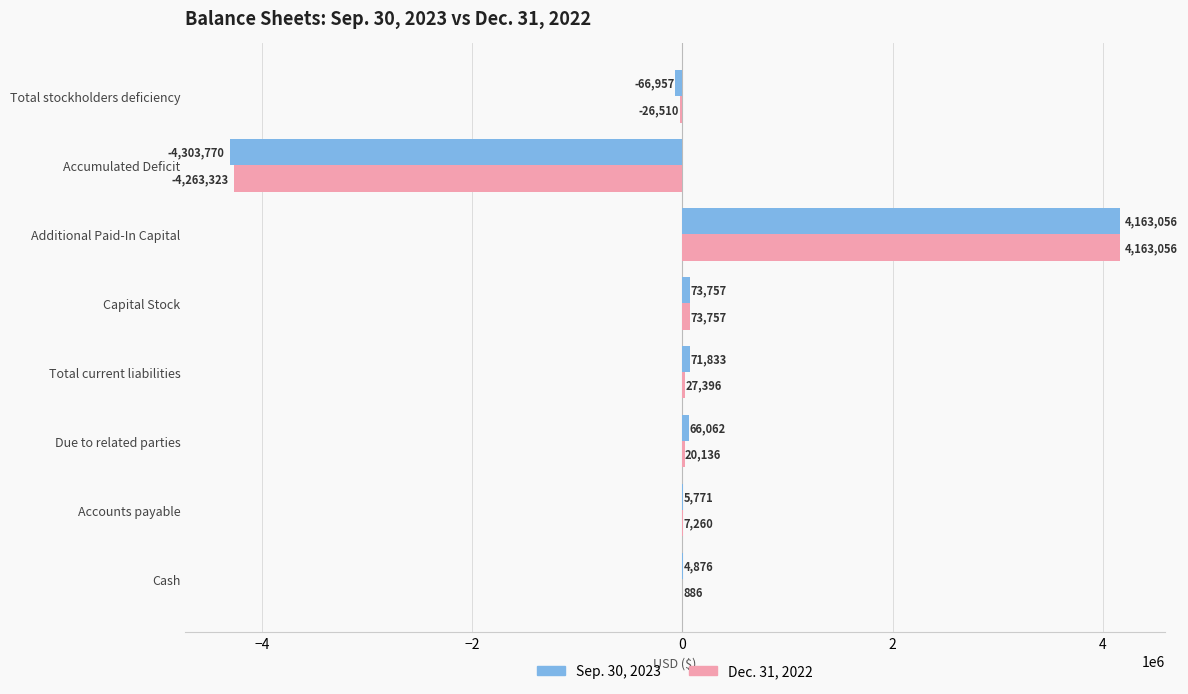

What is the sum of all Sep. 30, 2023 values?

14628